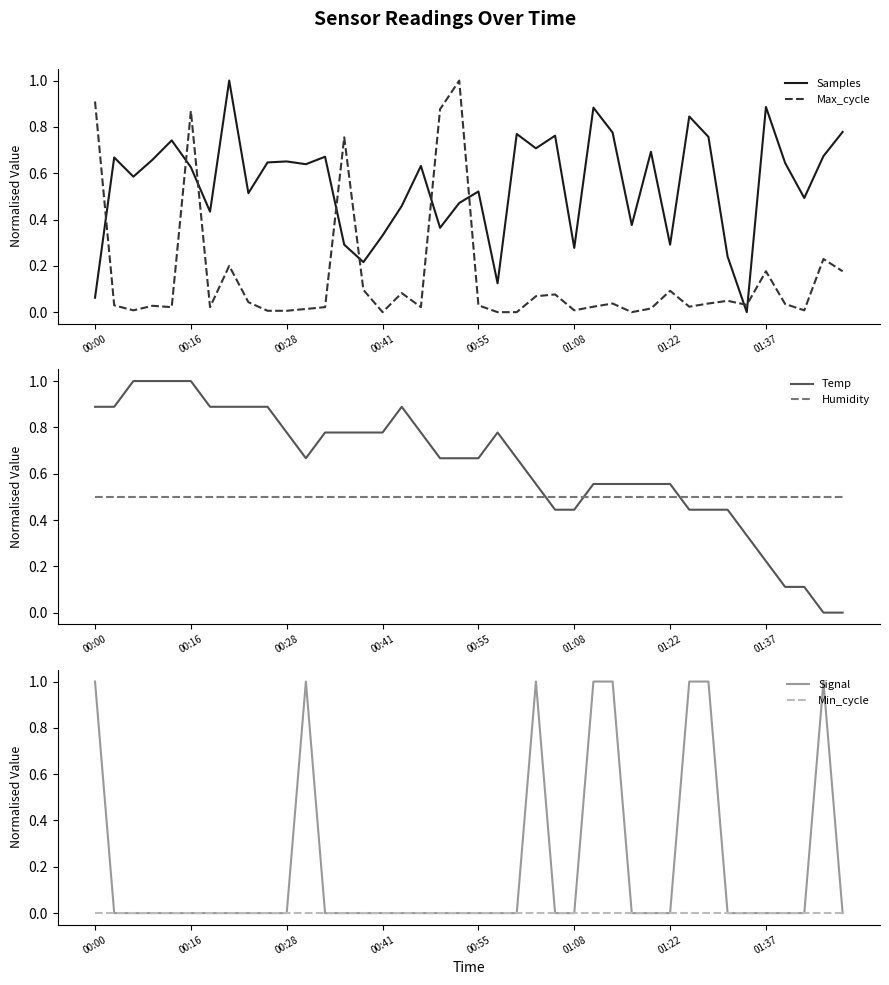

The Samples series shows 0.5 at 8. True or false?

True